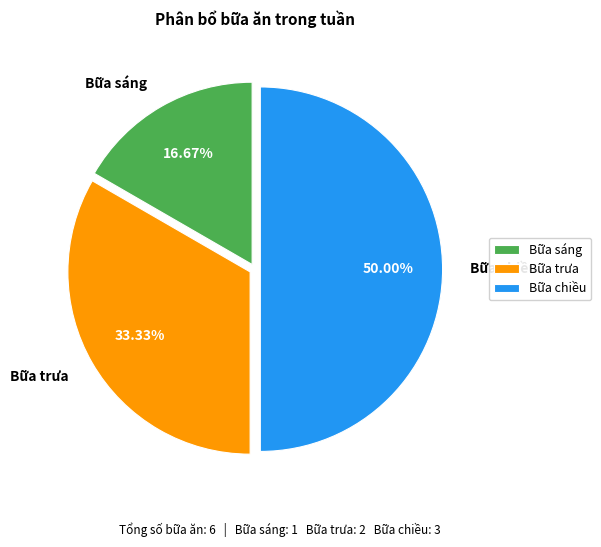

Combined, what portion of the pie is Bữa trưa and Bữa chiều?

83.3%